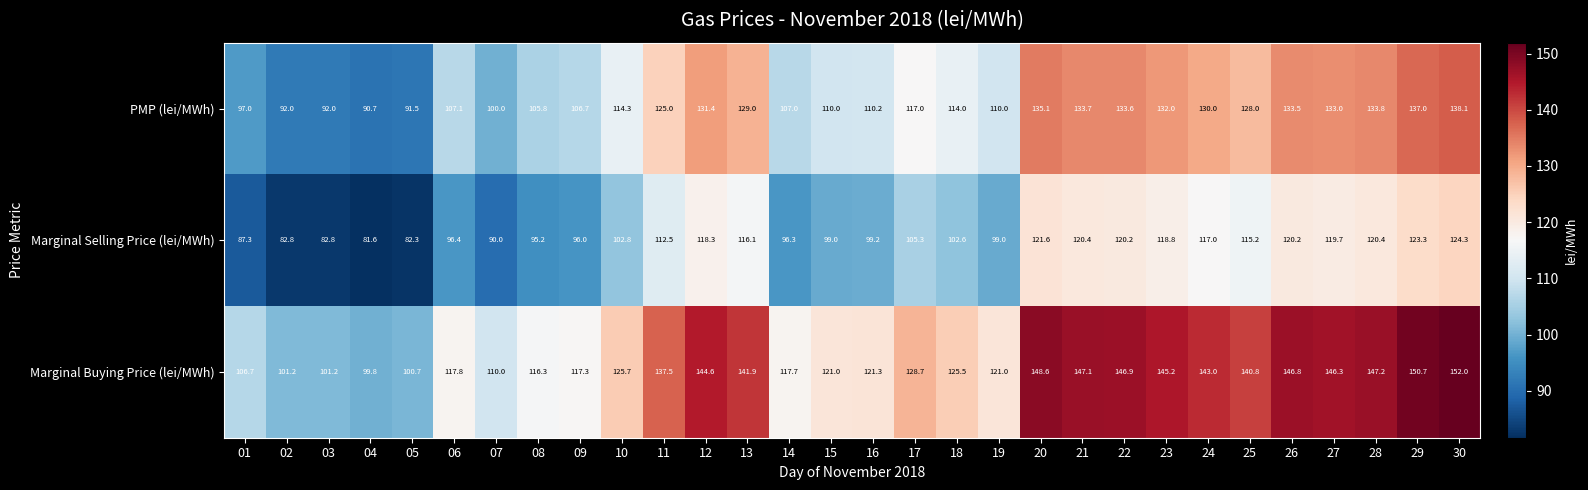

What is the difference between the maximum and minimum values in the Marginal Buying Price (lei/MWh) series?

52.2